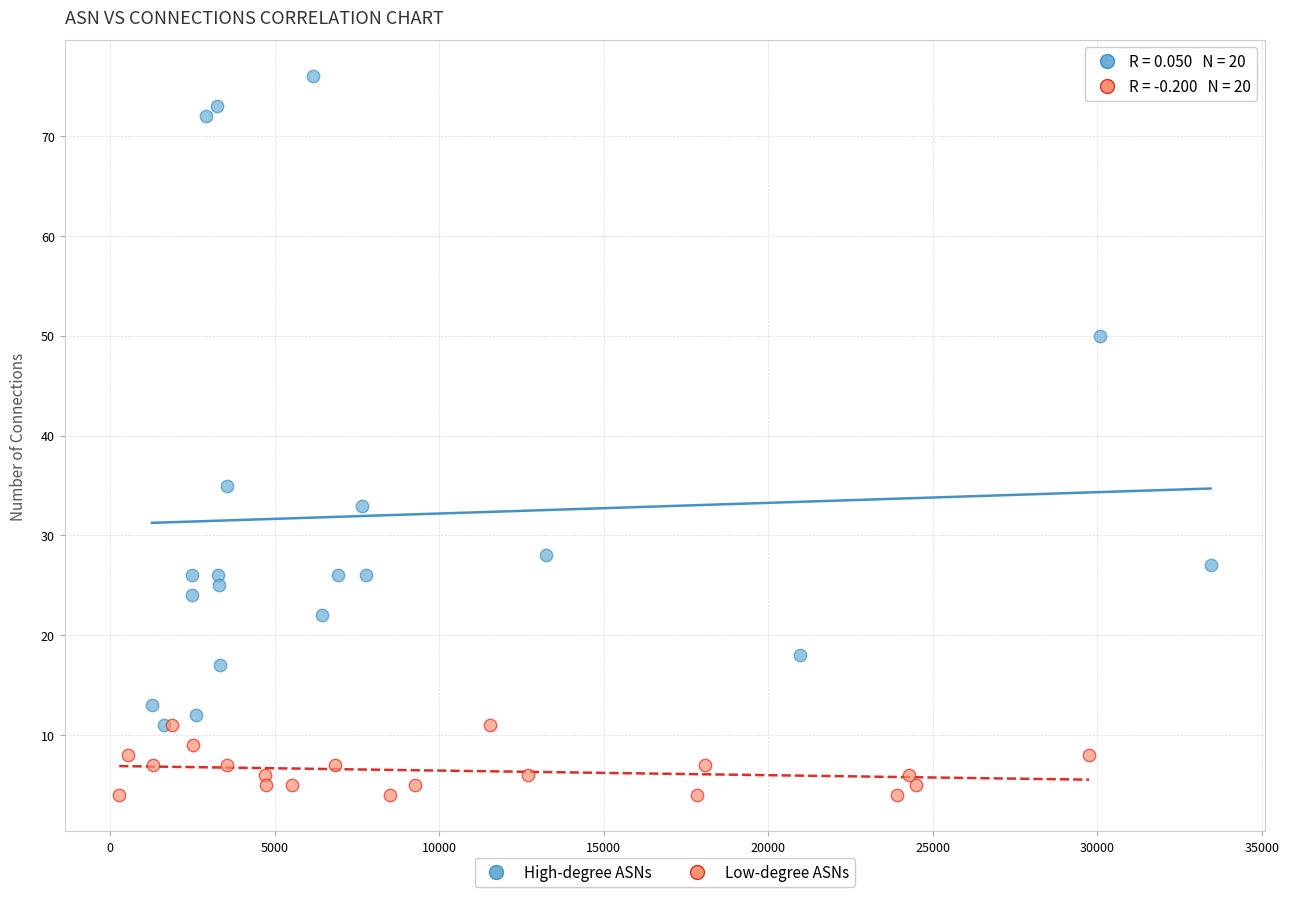

Which series has the widest spread of Y values?

High-degree ASNs